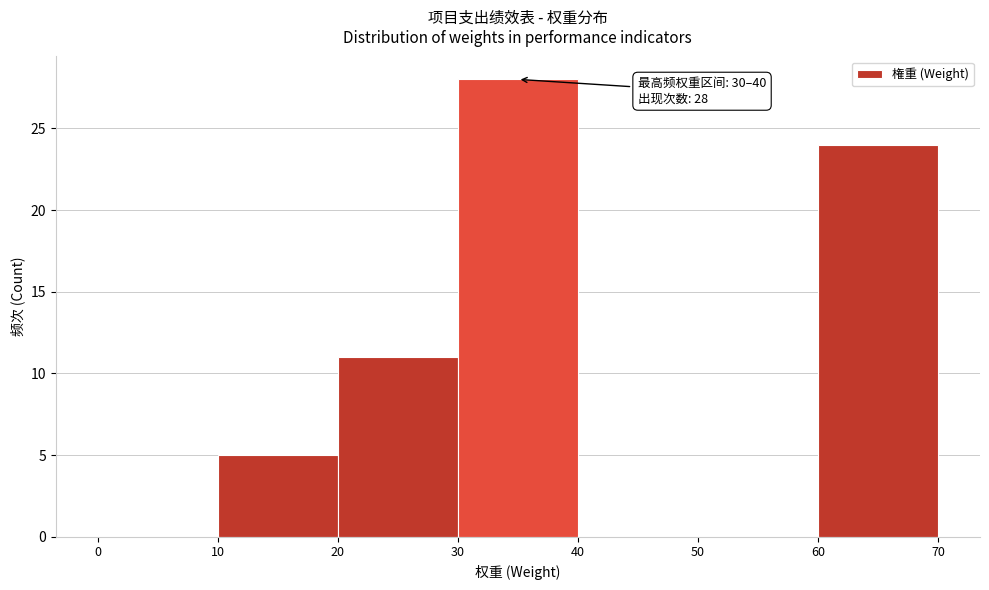

Which range on the x-axis has the tallest bar?

30 to 40